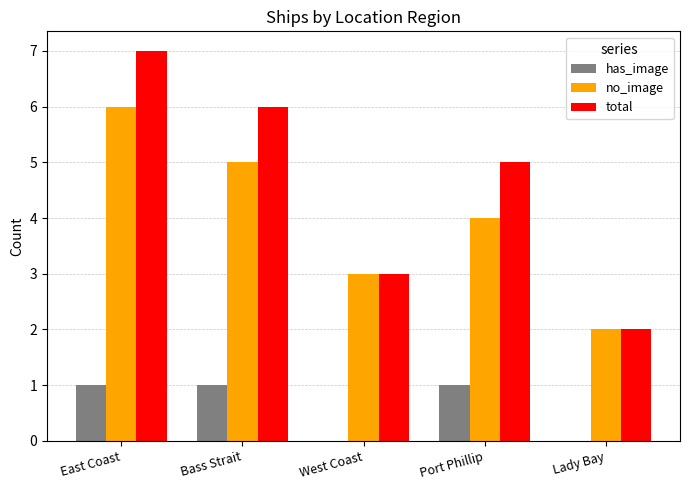

At which label does no_image reach its peak?

East Coast